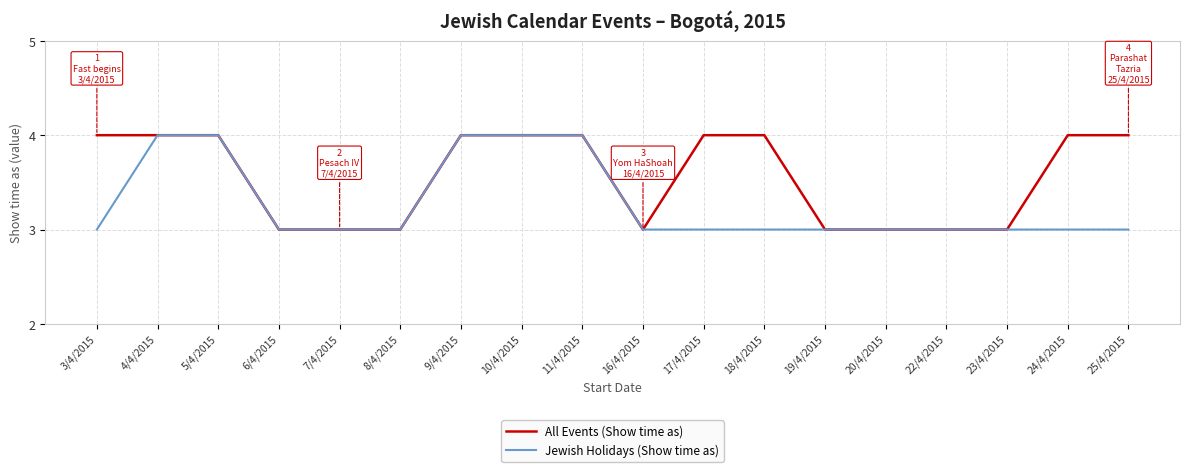

How many All Events (Show time as) values are between 3 and 4?

18